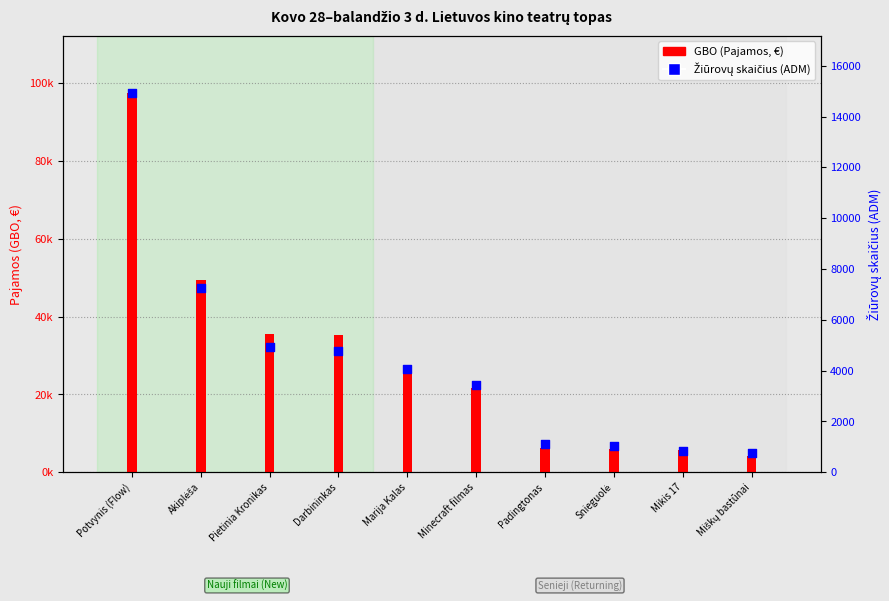

What are all the series names shown in the legend?

GBO (Pajamos), ADM (Žiūrovų sk.)